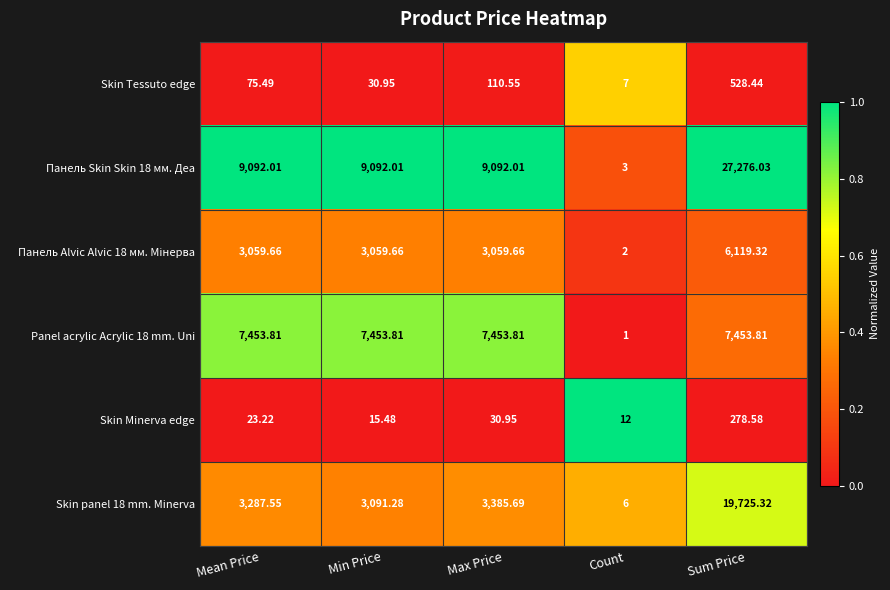

Is the value of Panel acrylic Acrylic 18 mm. Uni at Max Price greater than the value of Skin Tessuto edge at Count?

Yes